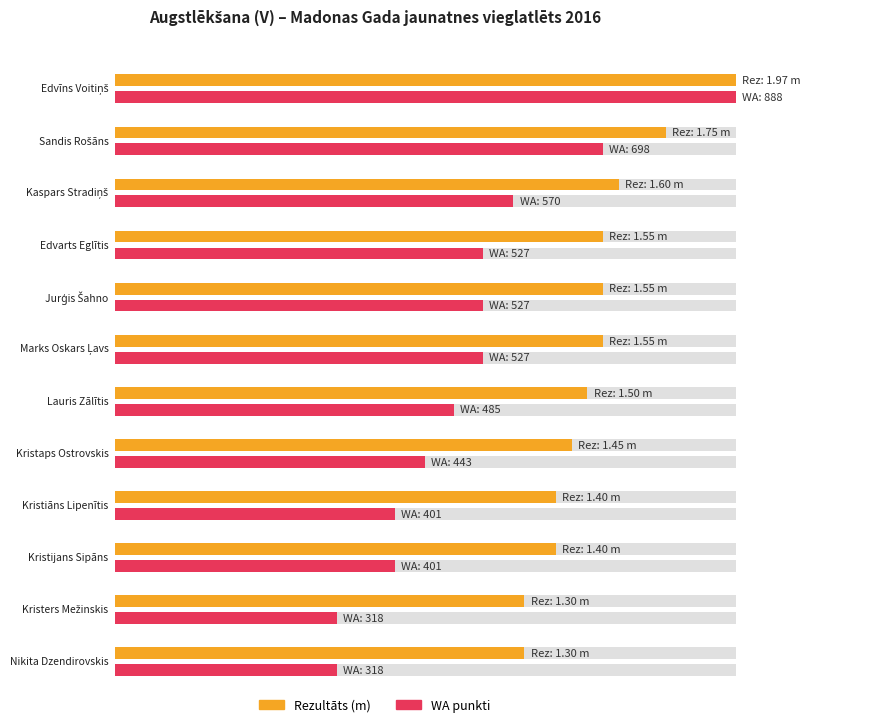

Reading right to left, transcribe all the data shown in this chart.

Rezultāts: Nikita Dzendirovskis=1.3	Kristers Mežinskis=1.3	Kristijans Sipāns=1.4	Kristiāns Lipenītis=1.4	Kristaps Ostrovskis=1.4	Lauris Zālītis=1.5	Marks Oskars Ļavs=1.6	Jurģis Šahno=1.6	Edvarts Eglītis=1.6	Kaspars Stradiņš=1.6	Sandis Rošāns=1.8	Edvīns Voitiņš=2.0
WA: Nikita Dzendirovskis=318.0	Kristers Mežinskis=318.0	Kristijans Sipāns=401.0	Kristiāns Lipenītis=401.0	Kristaps Ostrovskis=443.0	Lauris Zālītis=485.0	Marks Oskars Ļavs=527.0	Jurģis Šahno=527.0	Edvarts Eglītis=527.0	Kaspars Stradiņš=570.0	Sandis Rošāns=698.0	Edvīns Voitiņš=888.0